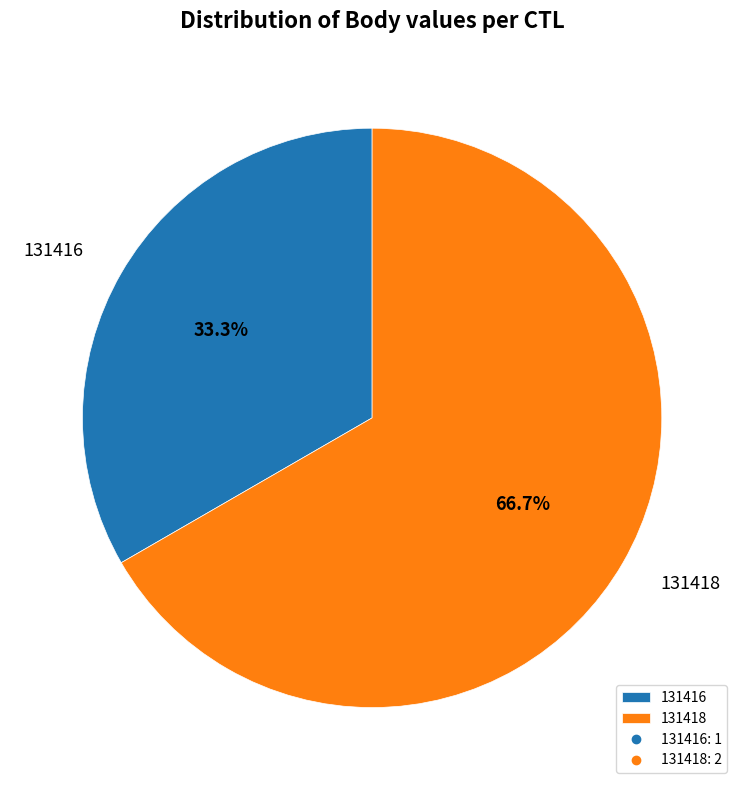

Is there any slice that represents more than half of the pie?

Yes